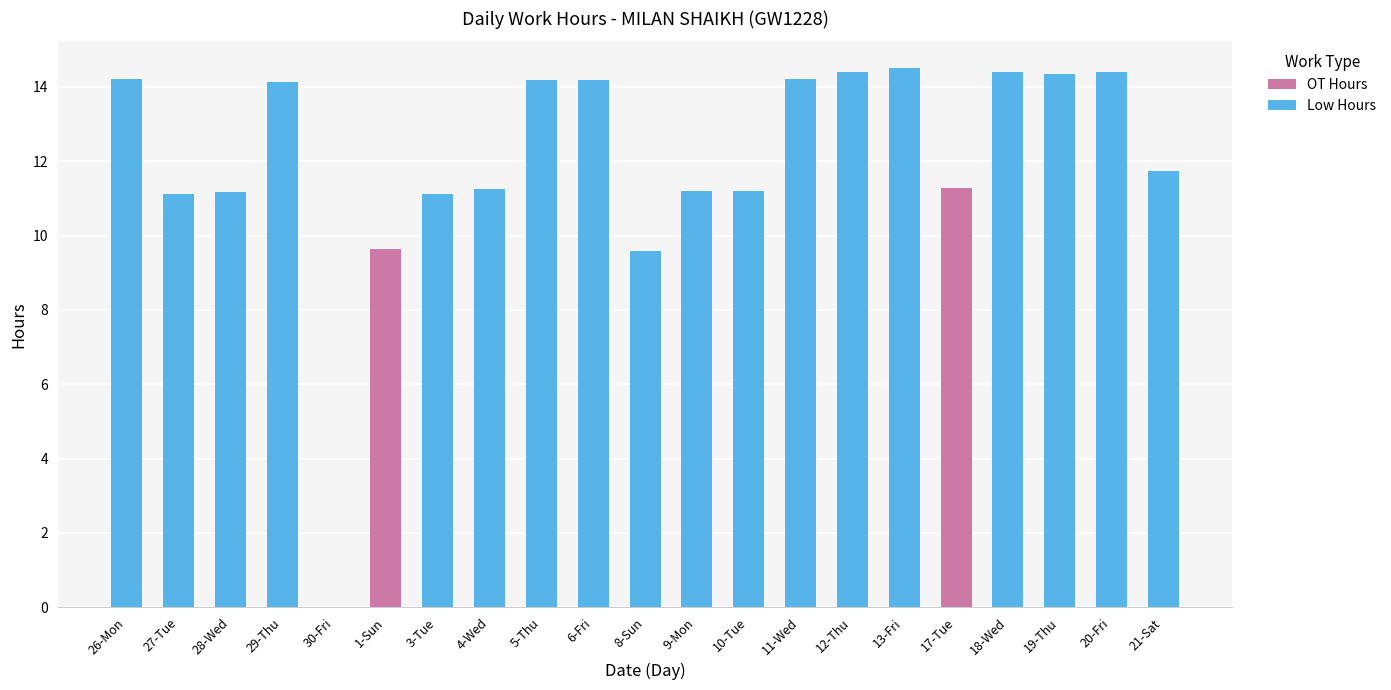

Is it true that OT Hours equals 0.0 at 4-Wed?

True